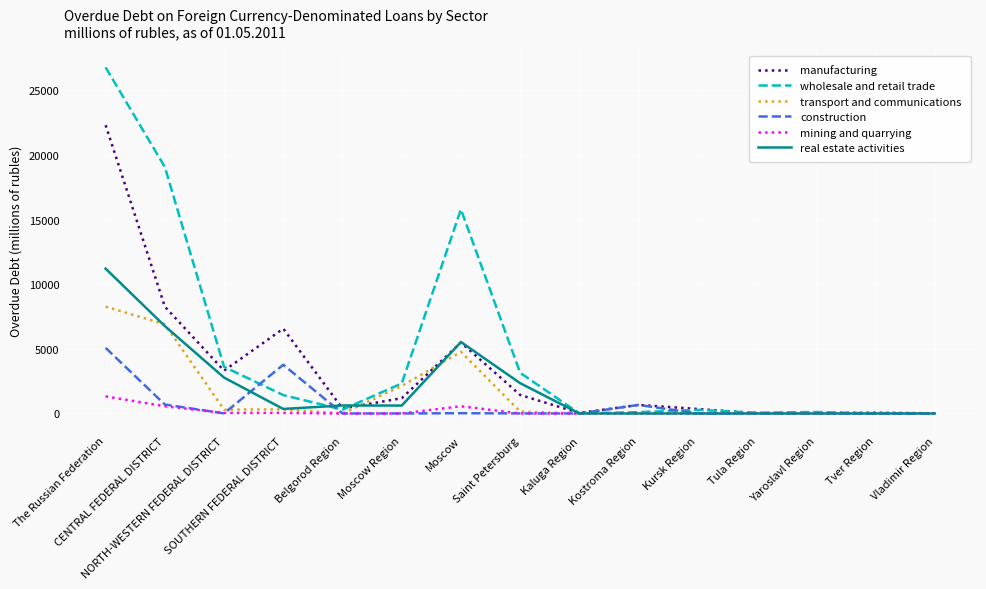

What is the difference between the maximum and second lowest values in the transport and communications series?

8268